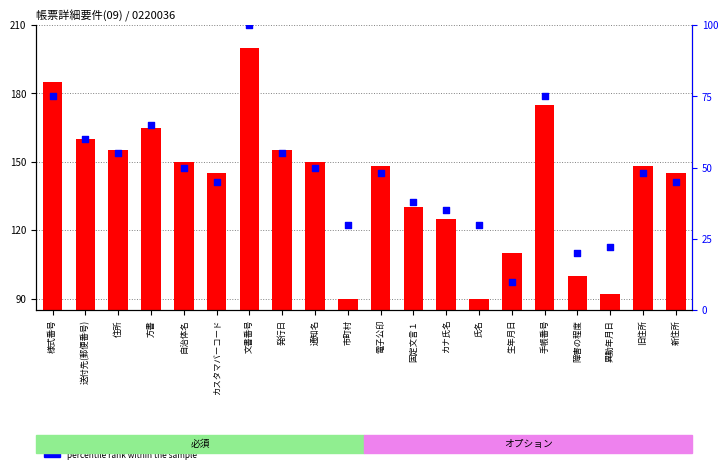

What are all the series names shown in the legend?

count, percentile rank within the sample